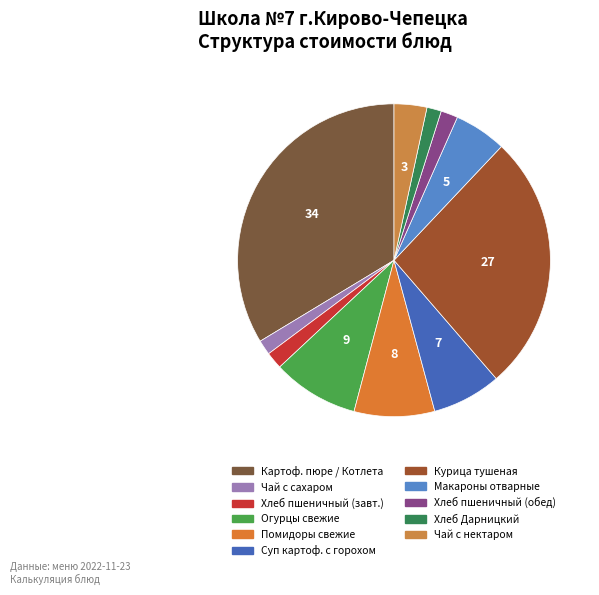

Count the number of slices in the pie.

11